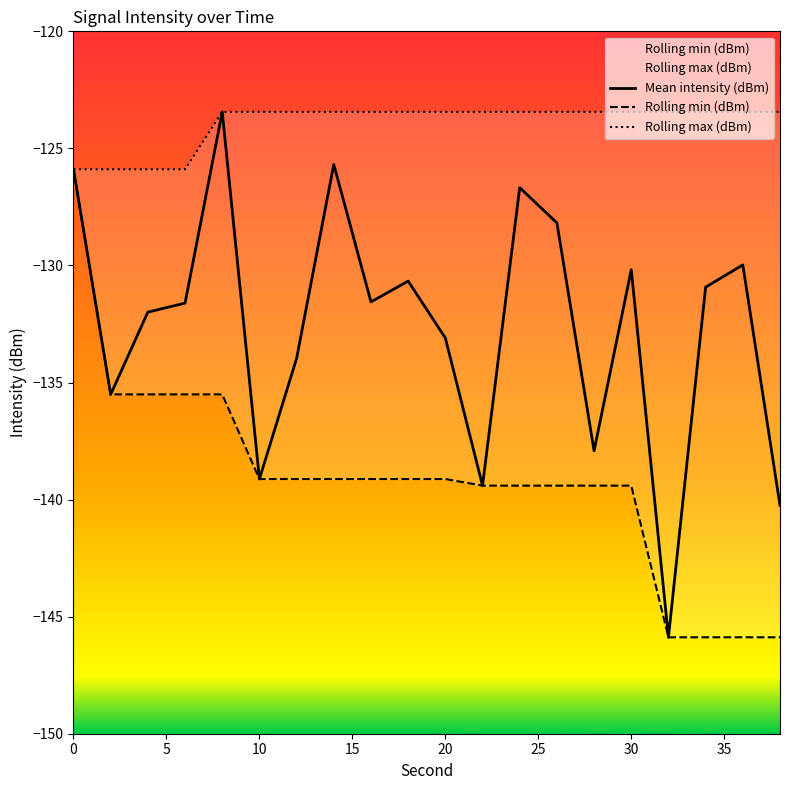

What is the value of the Rolling min (dBm) point at the 2nd from the left?

-135.5